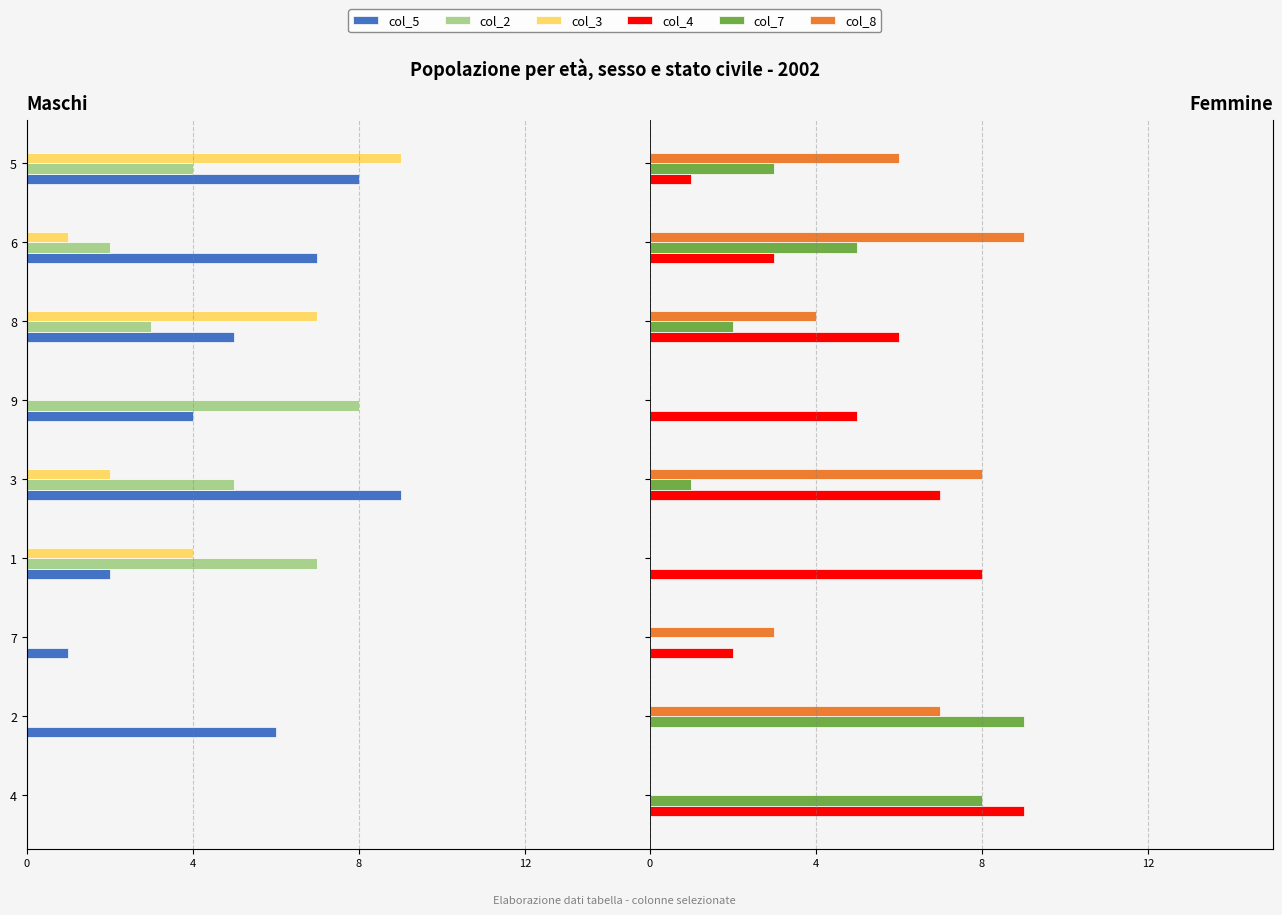

What is the difference between the second highest and minimum values in the col_8 series?

8